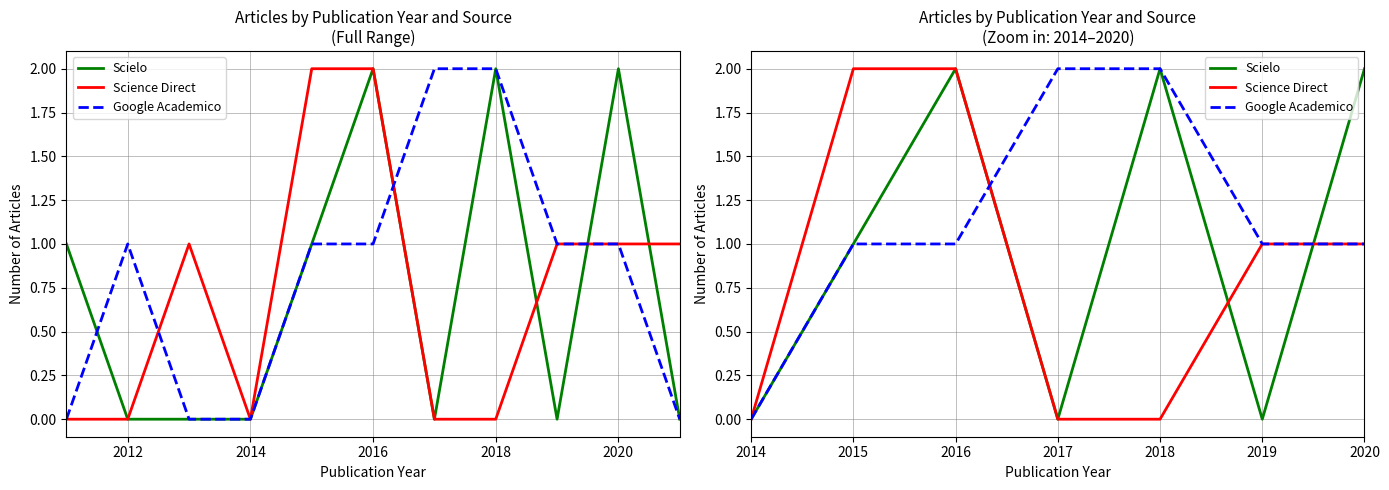

What is the difference between the Science Direct values at 2017 and 2019?

1